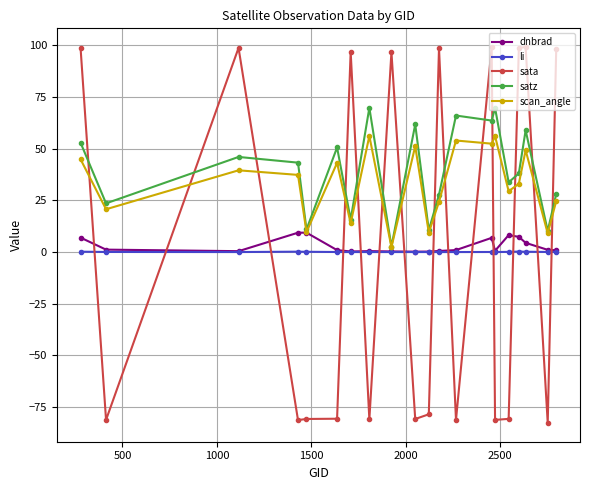

List the series in order of their peak value, lowest first.

li, dnbrad, scan_angle, satz, sata